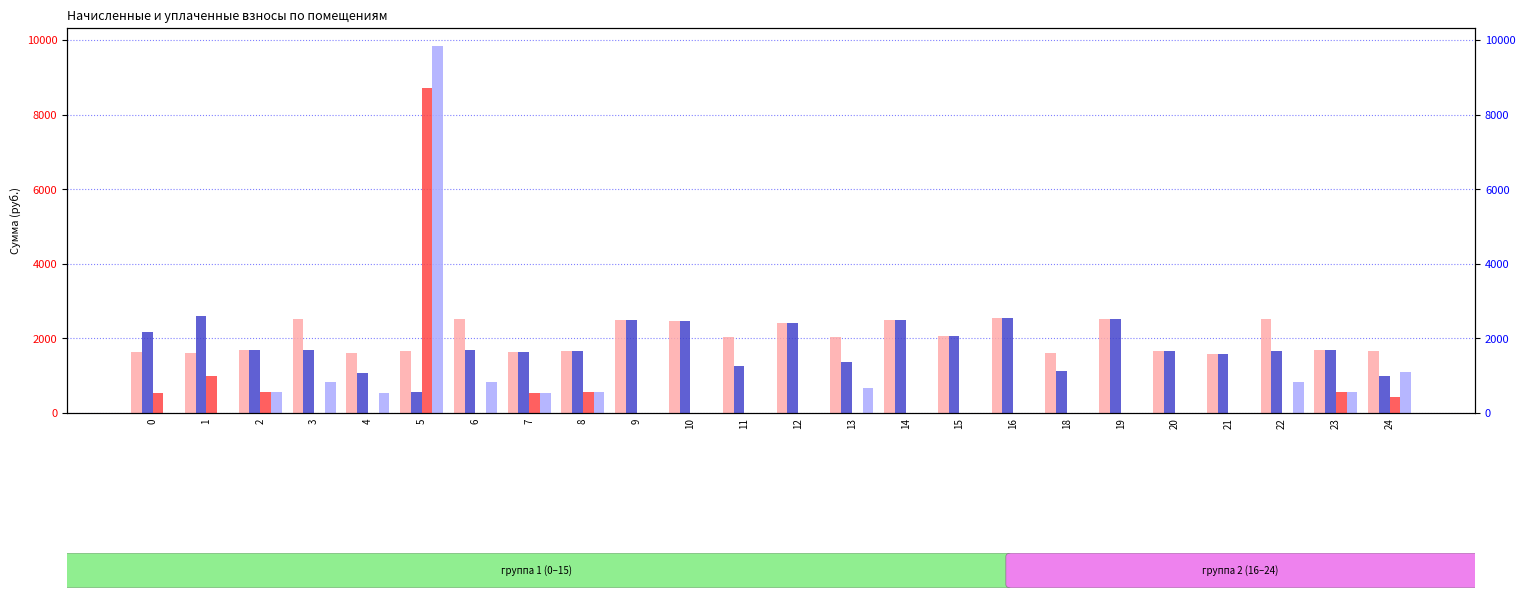

List the series in order of their peak value, highest first.

задолженность (пени), задолженность (взнос), уплачено, начислено